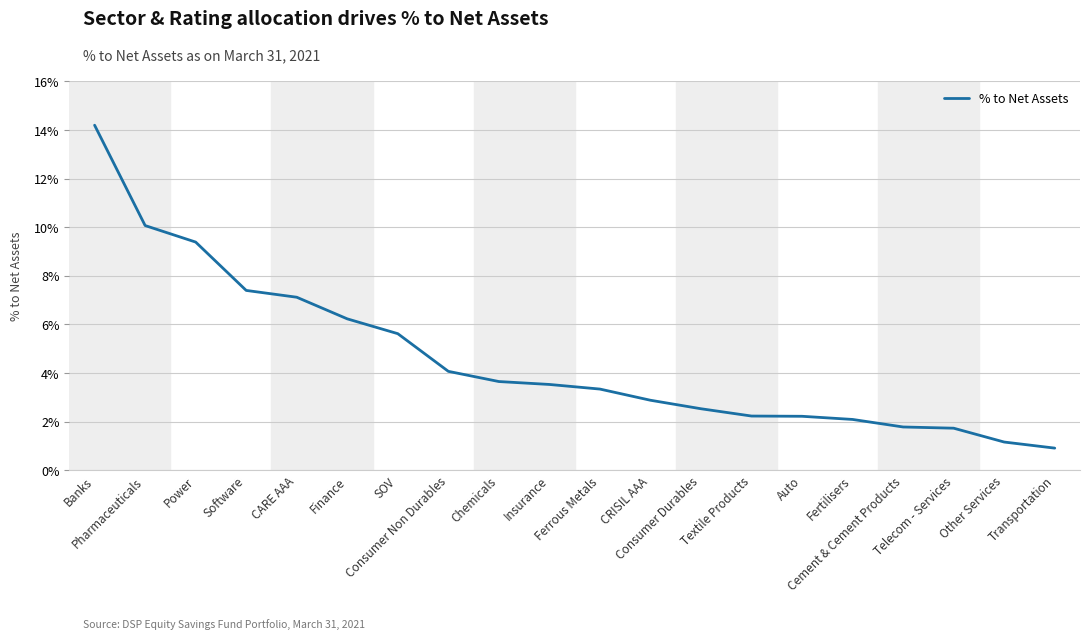

What is the label of the 7th point from the left?

SOV